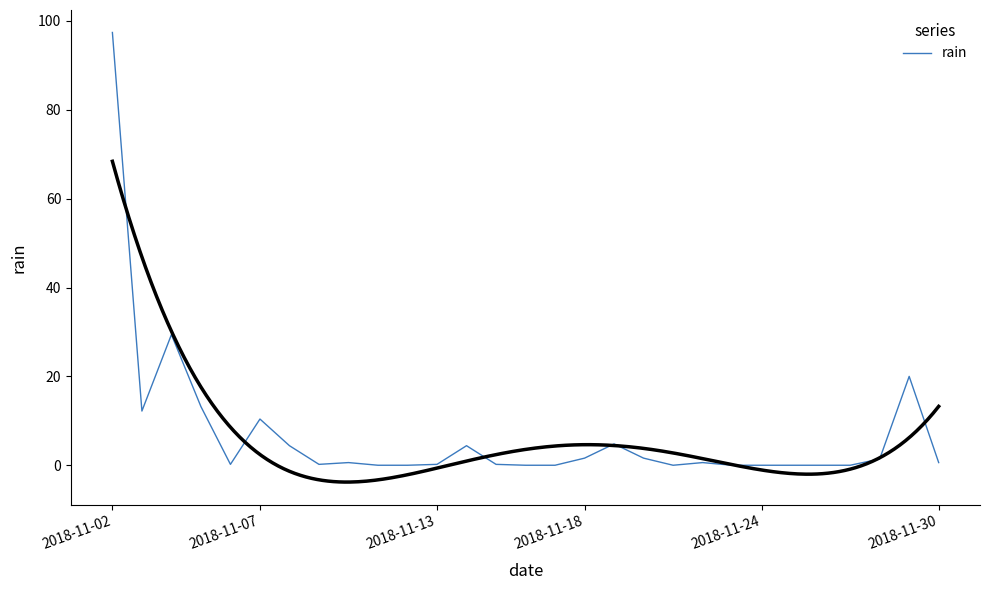

What is the highest value of the rain series?

97.4